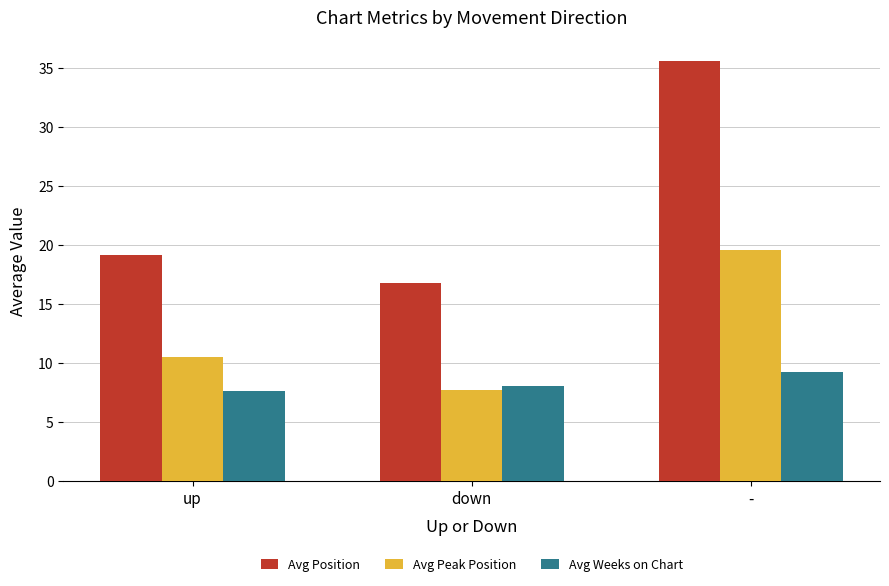

What is the difference between the highest and lowest values at -?

26.4